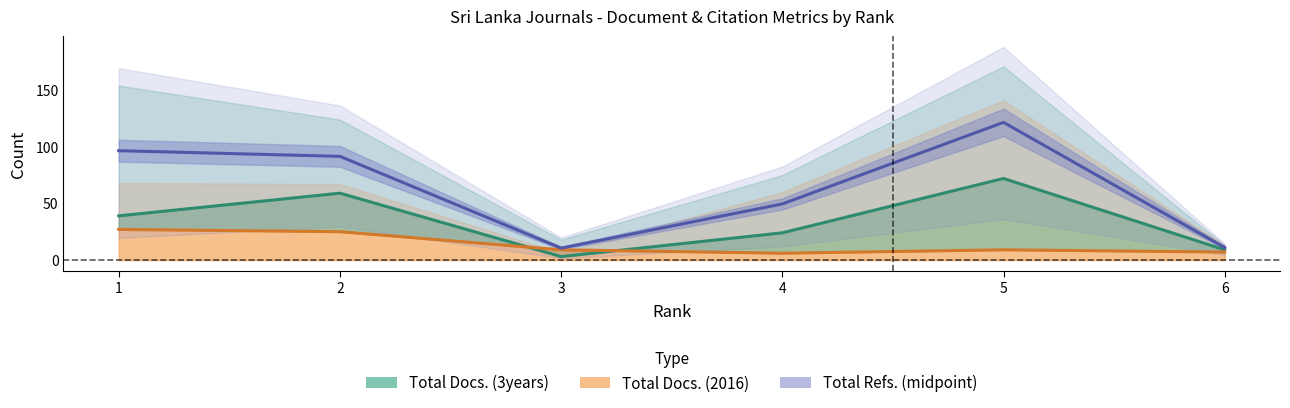

How many intersections are there between Total Docs. (2016) and Total Docs. (3years)?

2